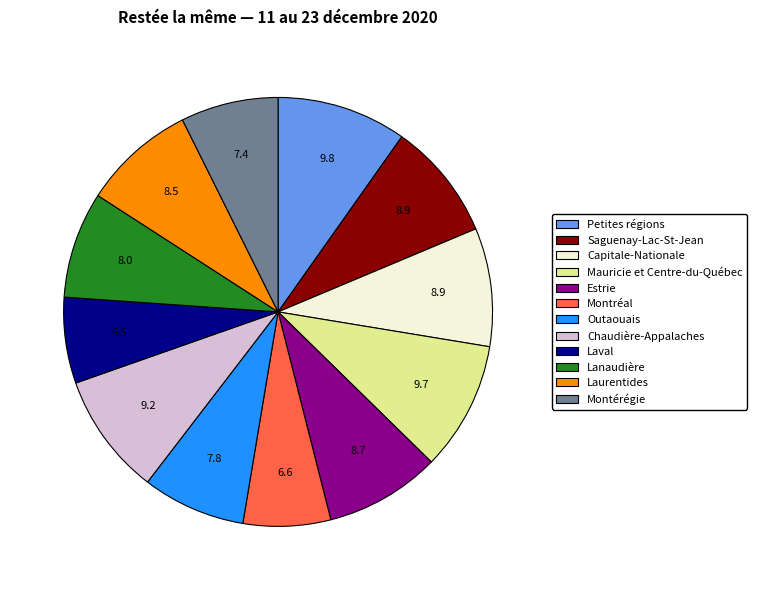

The Outaouais slice represents 1% of the pie. True or false?

False